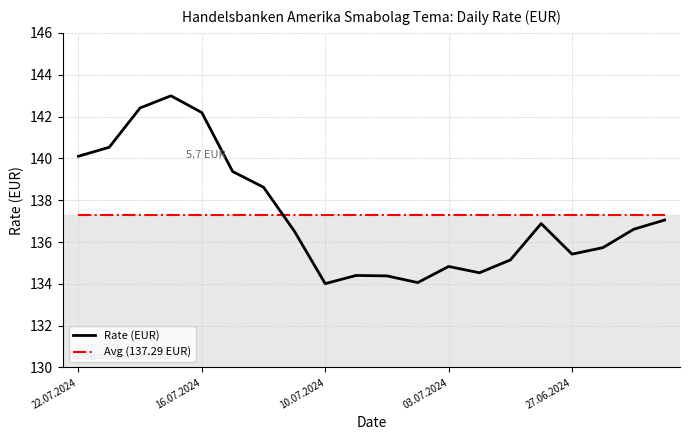

In Rate (EUR), how many points are lower than both neighbors (excluding endpoints)?

4